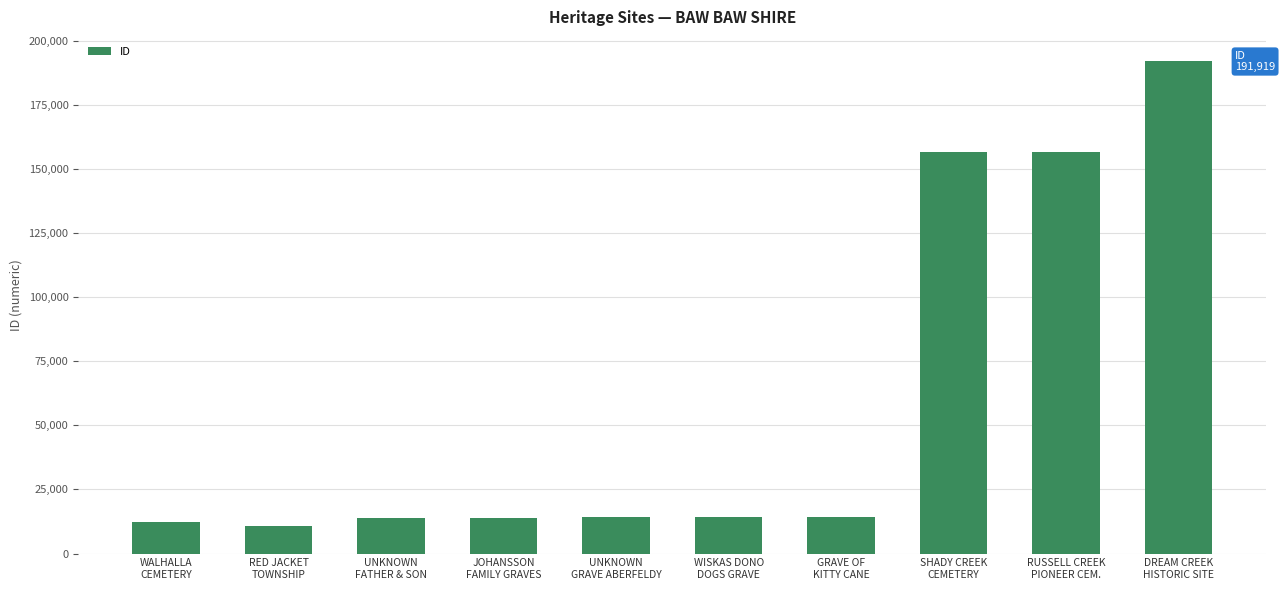

Is it true that the value at RUSSELL CREEK
PIONEER CEM. is 250538?

False